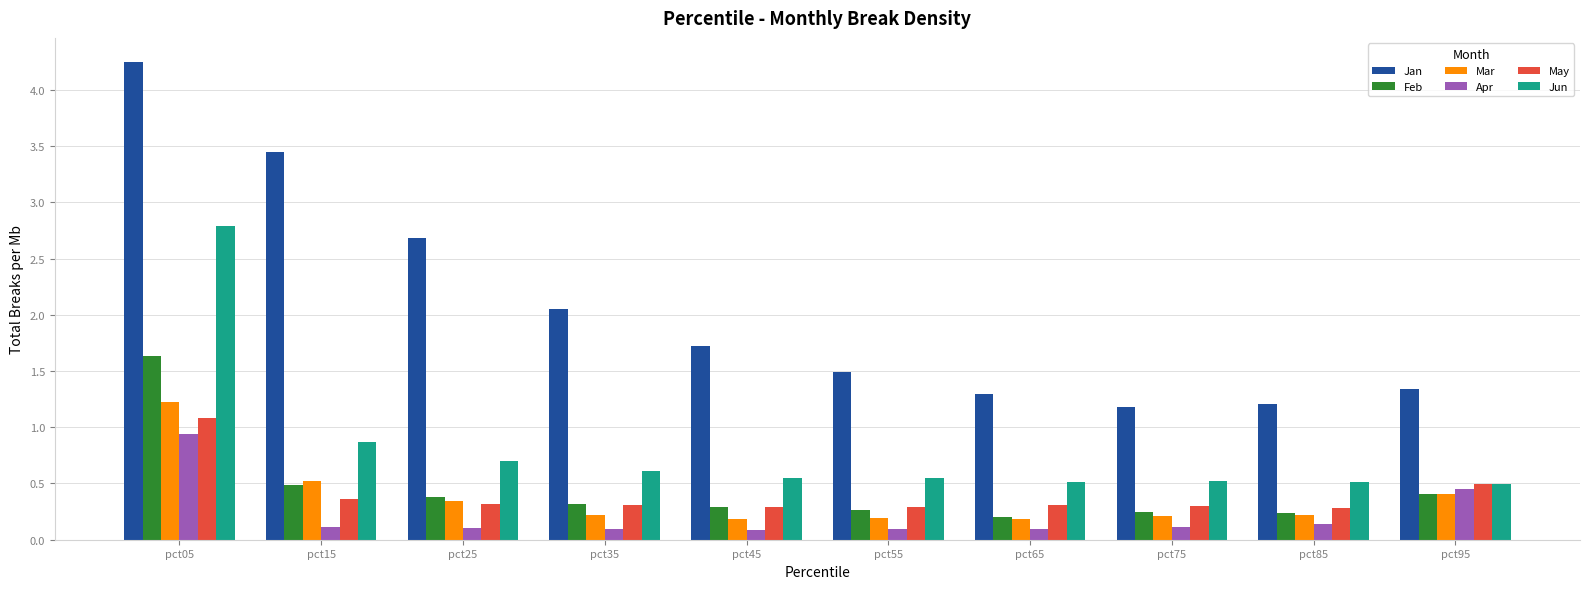

Which category has the highest value in the Jan series?

pct05